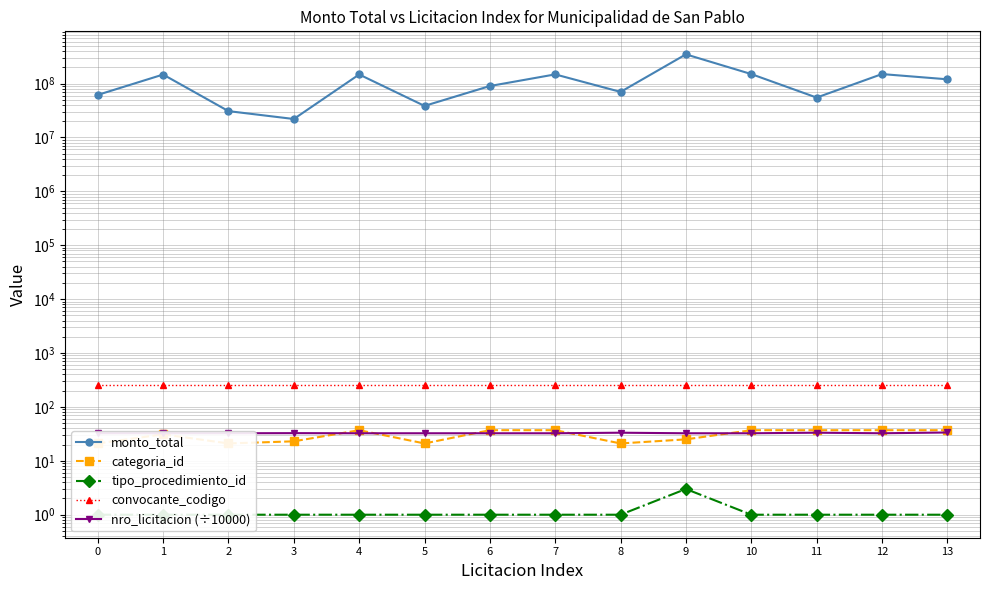

Reading left to right, what are all the values shown in this chart?

monto_total: 0=61600000.0	1=147000000.0	2=30800000.0	3=22000000.0	4=147500000.0	5=38500000.0	6=90000000.0	7=148000000.0	8=70000000.0	9=348336000.0	10=150000000.0	11=54936000.0	12=150000000.0	13=120000000.0
categoria_id: 0=21.0	1=31.0	2=21.0	3=23.0	4=37.0	5=21.0	6=37.0	7=37.0	8=21.0	9=25.0	10=37.0	11=37.0	12=37.0	13=37.0
tipo_procedimiento_id: 0=1.0	1=1.0	2=1.0	3=1.0	4=1.0	5=1.0	6=1.0	7=1.0	8=1.0	9=3.0	10=1.0	11=1.0	12=1.0	13=1.0
convocante_codigo: 0=258.0	1=258.0	2=258.0	3=258.0	4=258.0	5=258.0	6=258.0	7=258.0	8=258.0	9=258.0	10=258.0	11=258.0	12=258.0	13=258.0
nro_licitacion (÷10000): 0=32.4	1=32.4	2=32.4	3=32.6	4=32.4	5=32.4	6=32.4	7=32.4	8=33.2	9=32.4	10=32.4	11=33.2	12=32.4	13=33.5